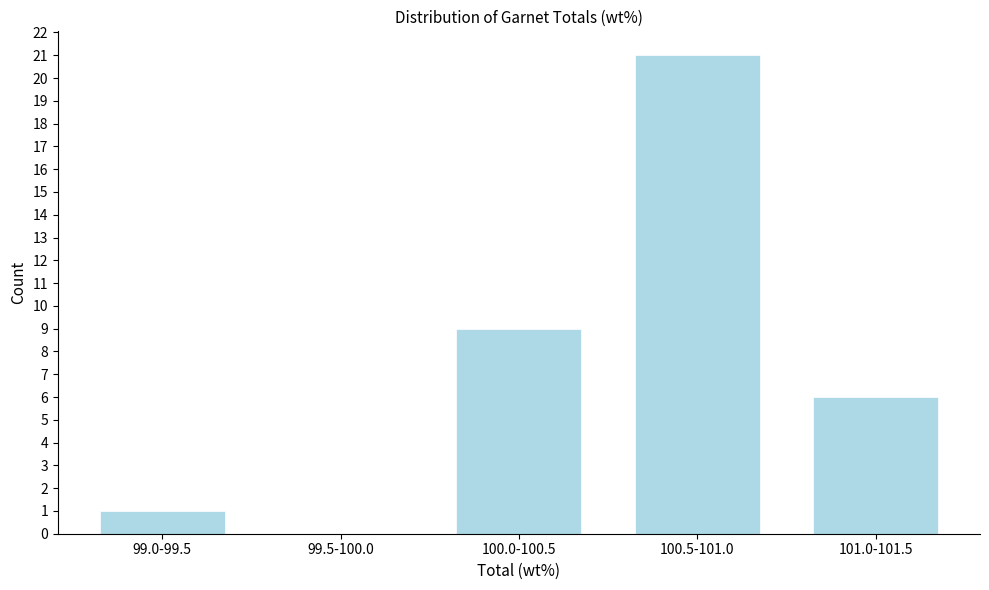

Reading left to right, what are all the values shown in this chart?

99.0-99.5=1	99.5-100.0=0	100.0-100.5=9	100.5-101.0=21	101.0-101.5=6